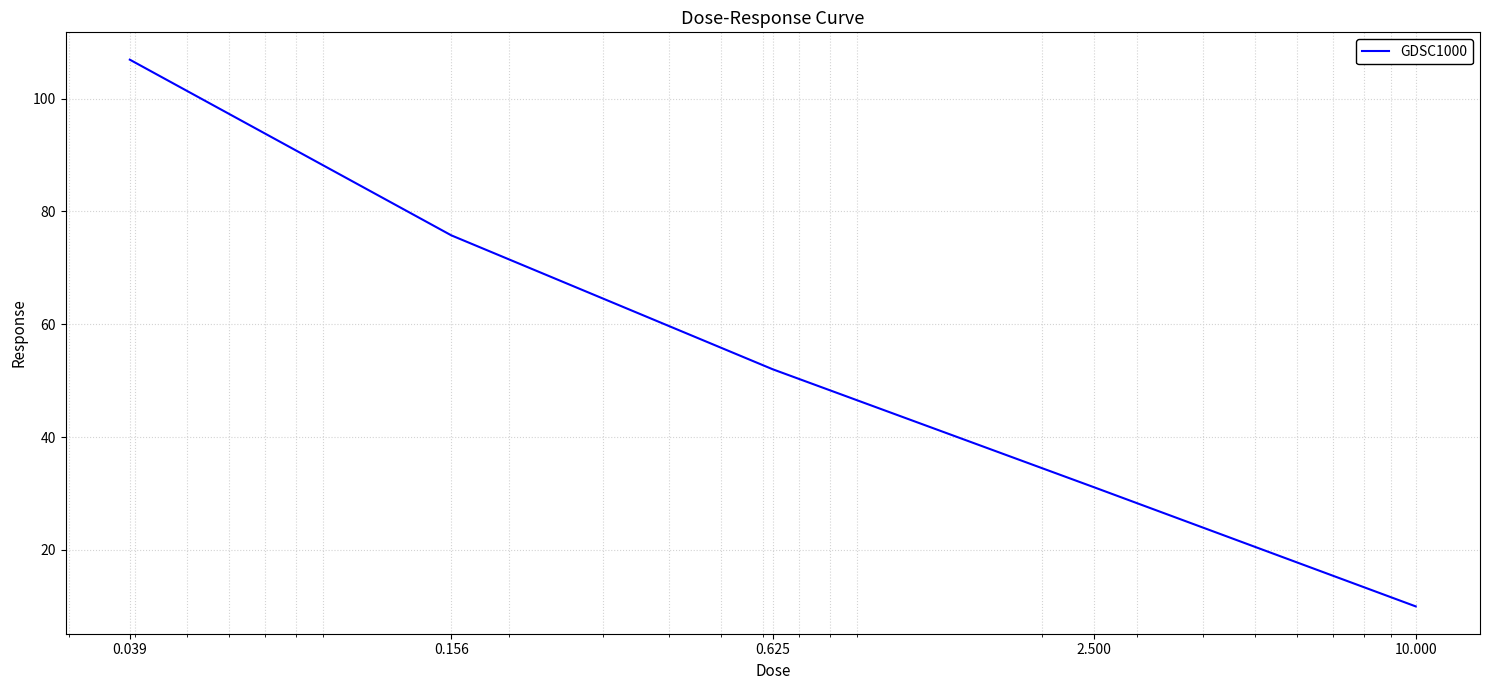

What is the sum of all values?

275.8